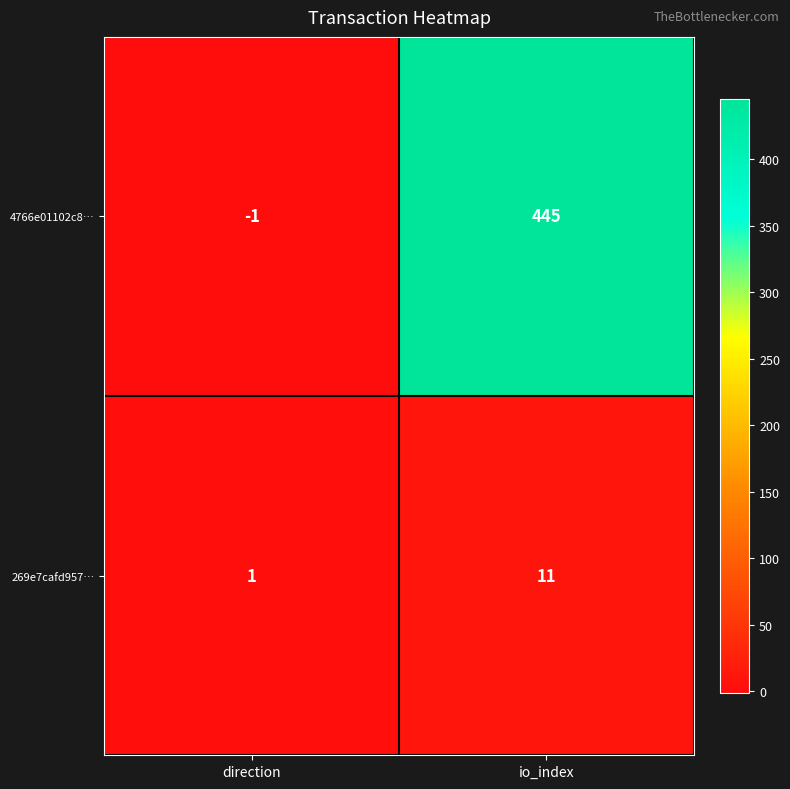

Reading right to left, what are all the values shown in this chart?

4766e01102c8…: io_index=445	direction=-1
269e7cafd957…: io_index=11	direction=1